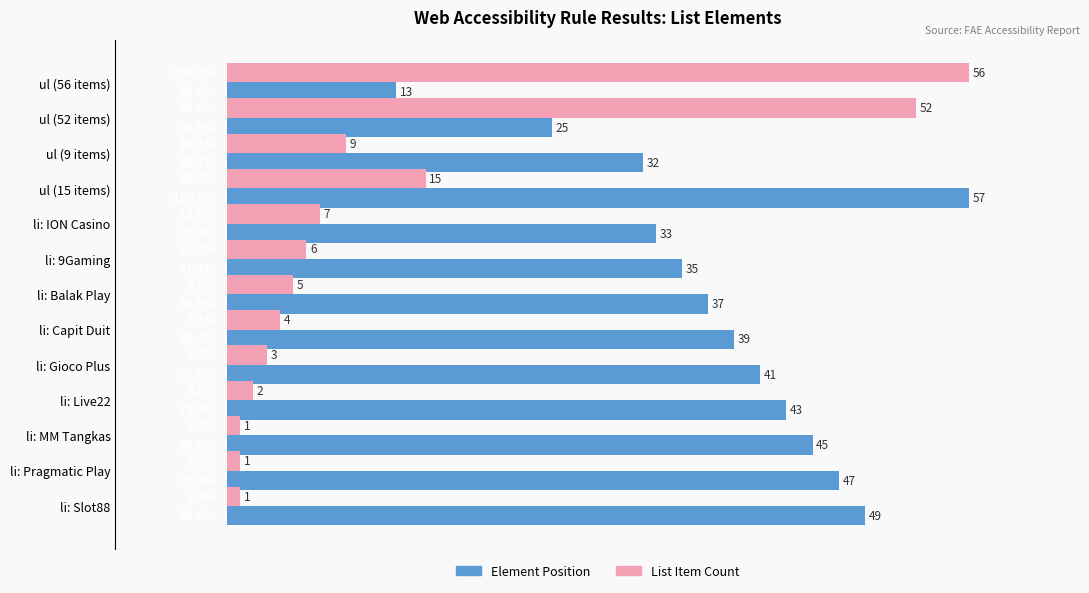

Rank the categories by Element Position value from lowest to highest.

ul (56 items), ul (52 items), ul (9 items), li: ION Casino, li: 9Gaming, li: Balak Play, li: Capit Duit, li: Gioco Plus, li: Live22, li: MM Tangkas, li: Pragmatic Play, li: Slot88, ul (15 items)